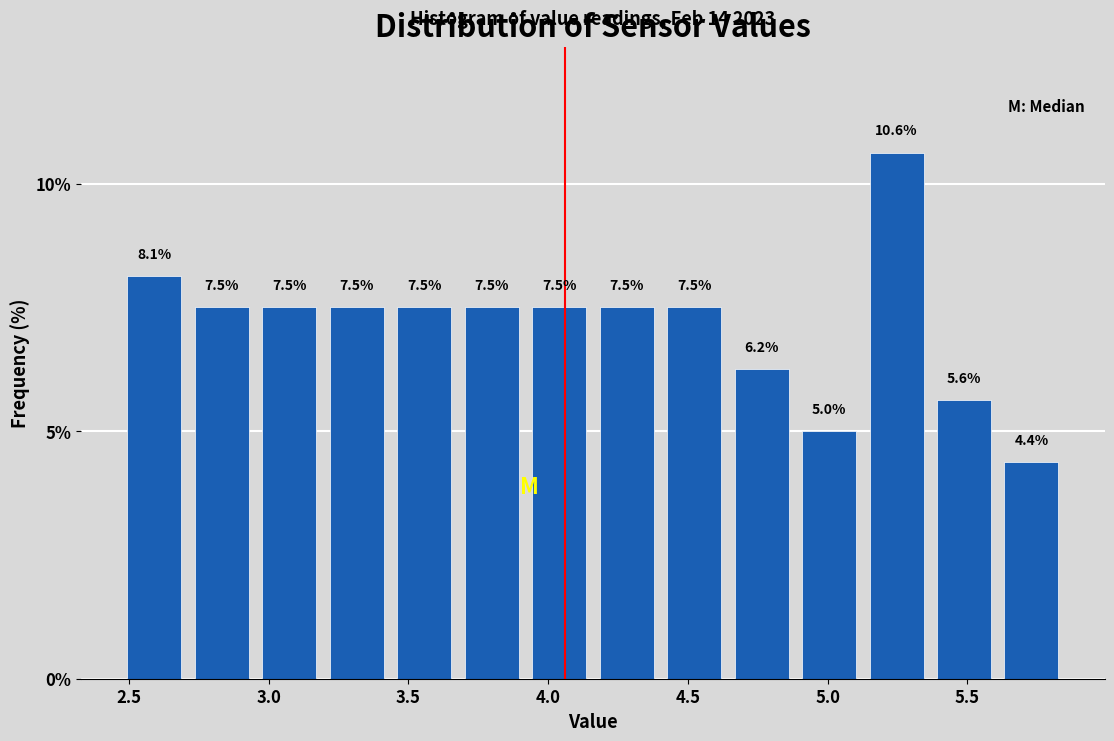

Reading left to right, list every bar in this chart as the range it spans on the x-axis followed by its height. The bar edges are not printed on the chart, so give them approximately, as read against the axis.

2.45 to 2.70: 8.1
2.70 to 2.95: 7.5
2.95 to 3.20: 7.5
3.20 to 3.45: 7.5
3.45 to 3.70: 7.5
3.70 to 3.90: 7.5
3.90 to 4.15: 7.5
4.15 to 4.40: 7.5
4.40 to 4.65: 7.5
4.65 to 4.90: 6.2
4.90 to 5.15: 5.0
5.15 to 5.35: 10.6
5.35 to 5.60: 5.6
5.60 to 5.85: 4.4